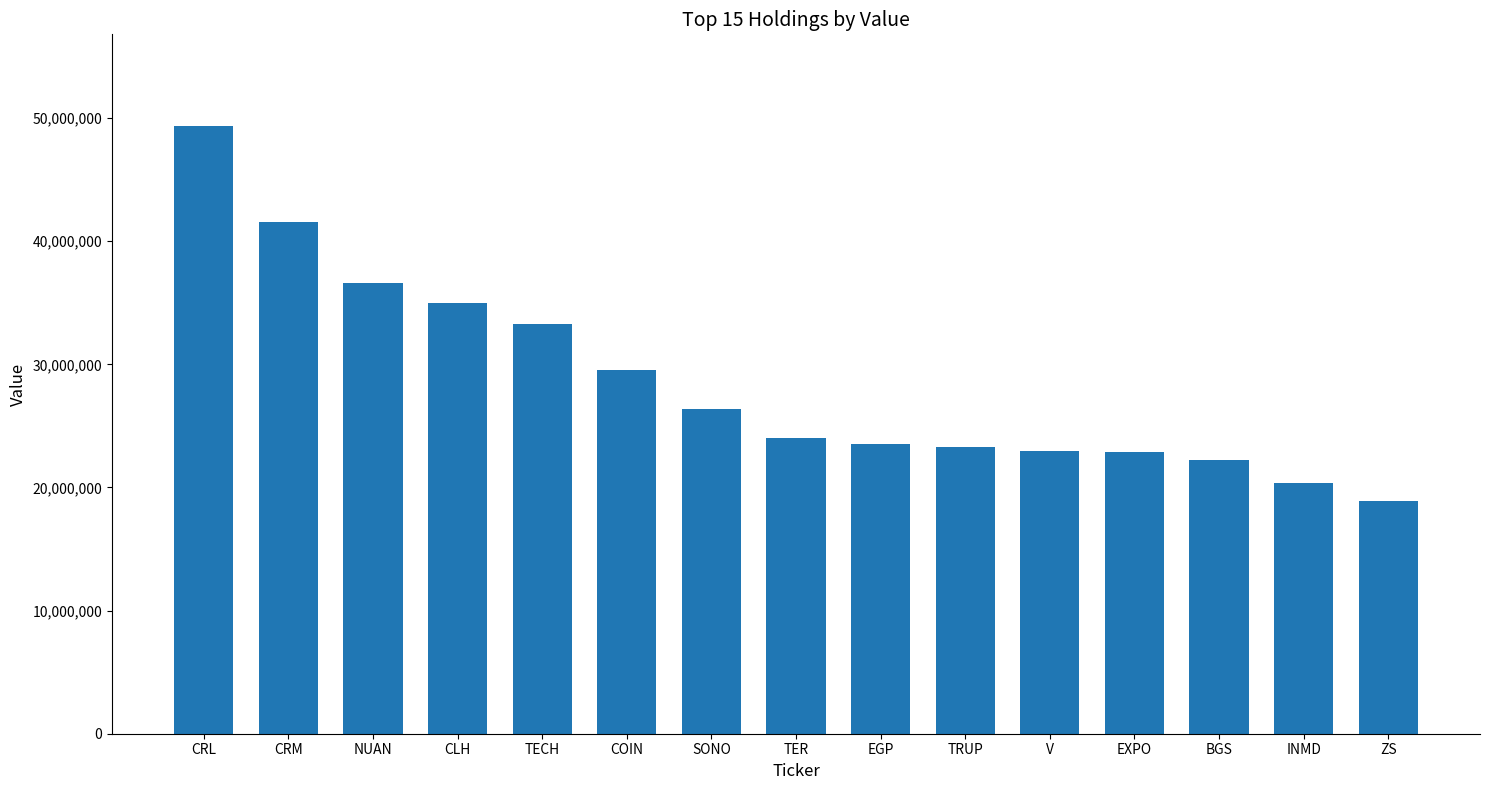

What is the label of the 13th bar from the left?

BGS